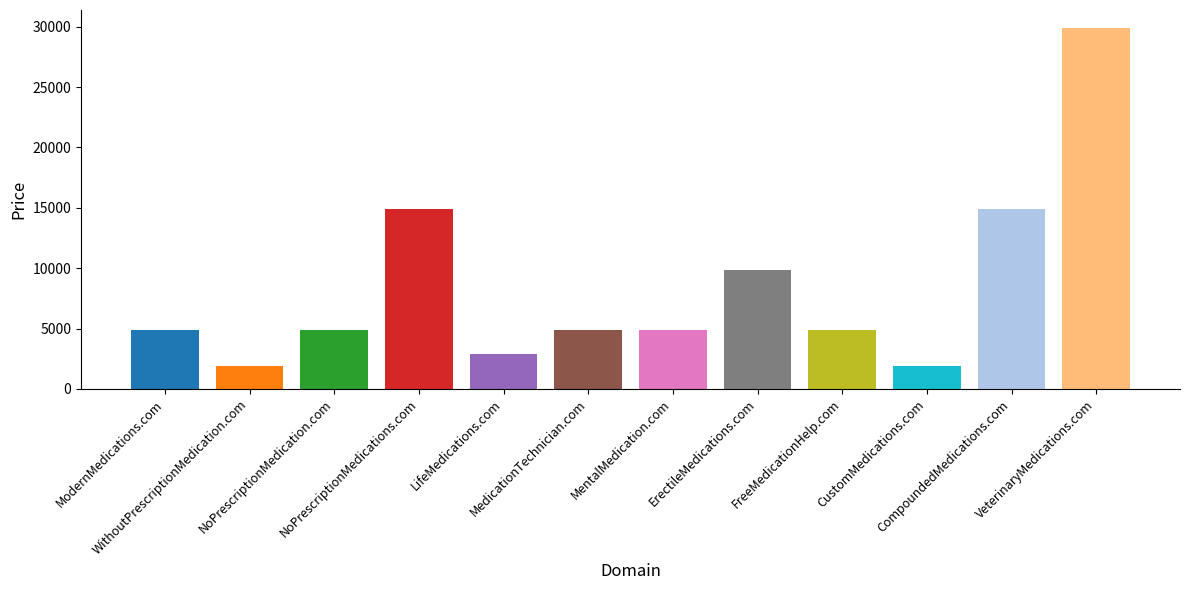

What is the minimum value shown in the chart?

1888